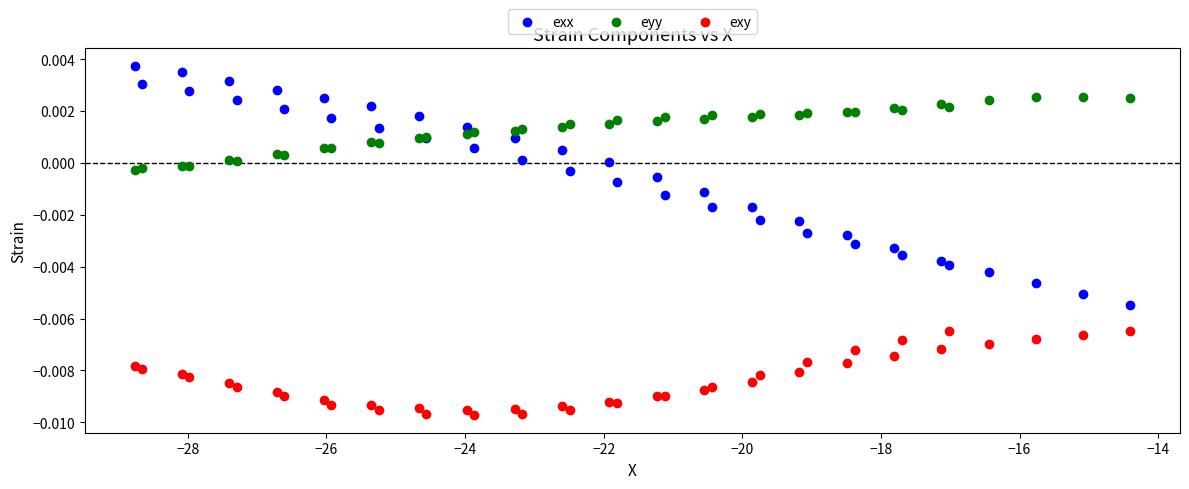

Which series reaches the minimum Y coordinate?

exy